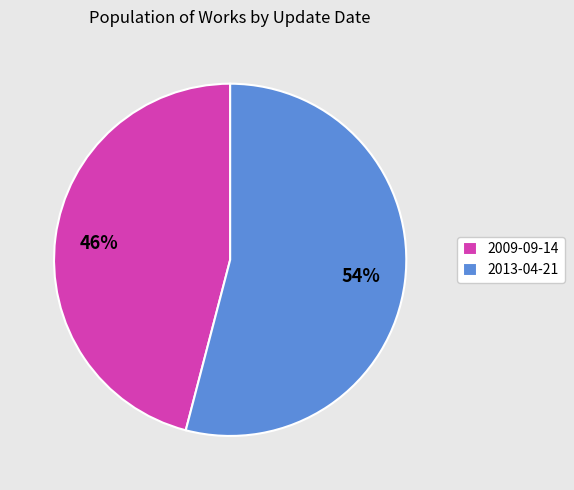

Approximately how many times larger is the value at 2013-04-21 compared to 2009-09-14?

1.2